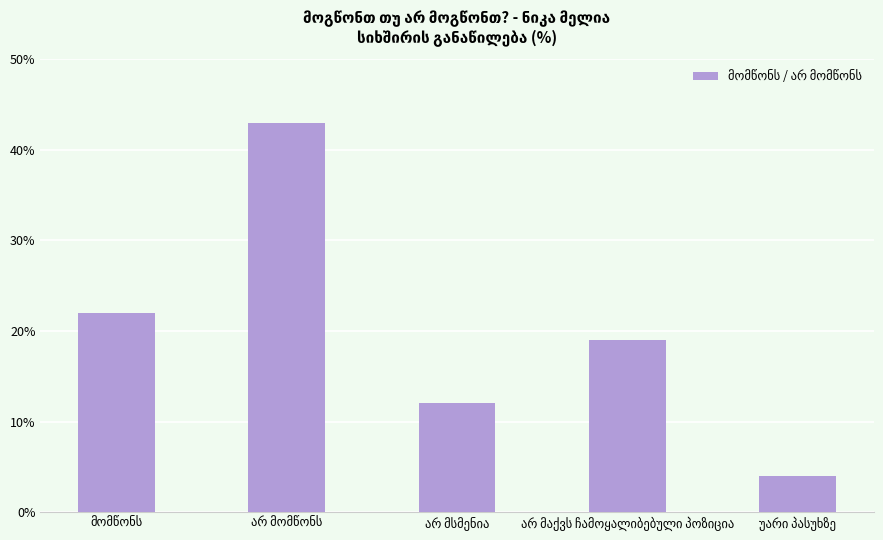

What is the value of the 5th bar from the left?

4